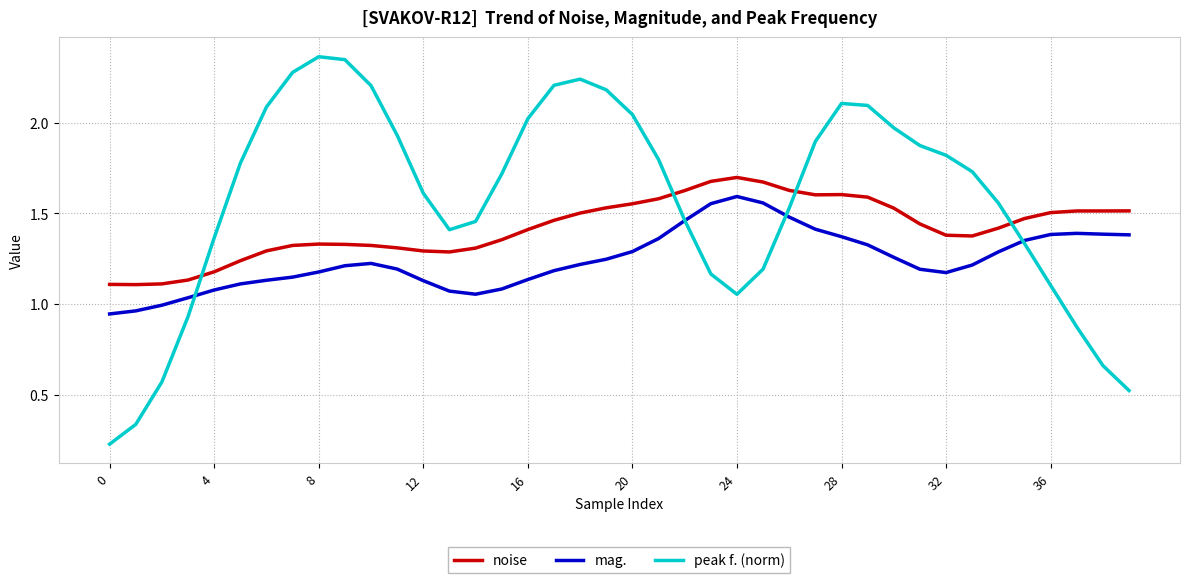

Which series has the largest total across all categories?

peak f. (norm)